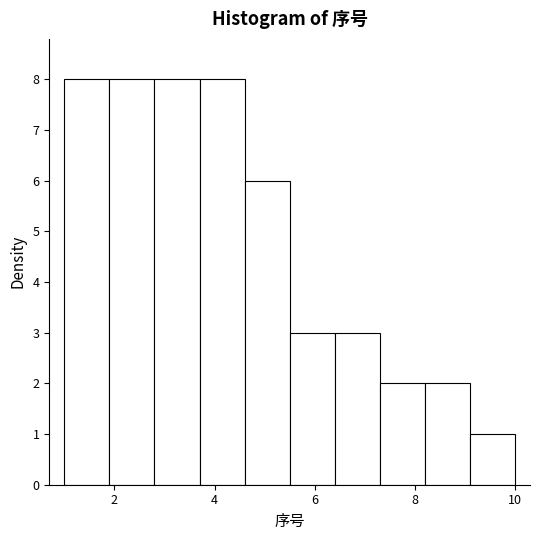

How tall is the bar that spans 4.6 to 5.5 on the x-axis? Neither the bar edges nor the heights are printed on the chart, so give them approximately, as read against the axes.

6